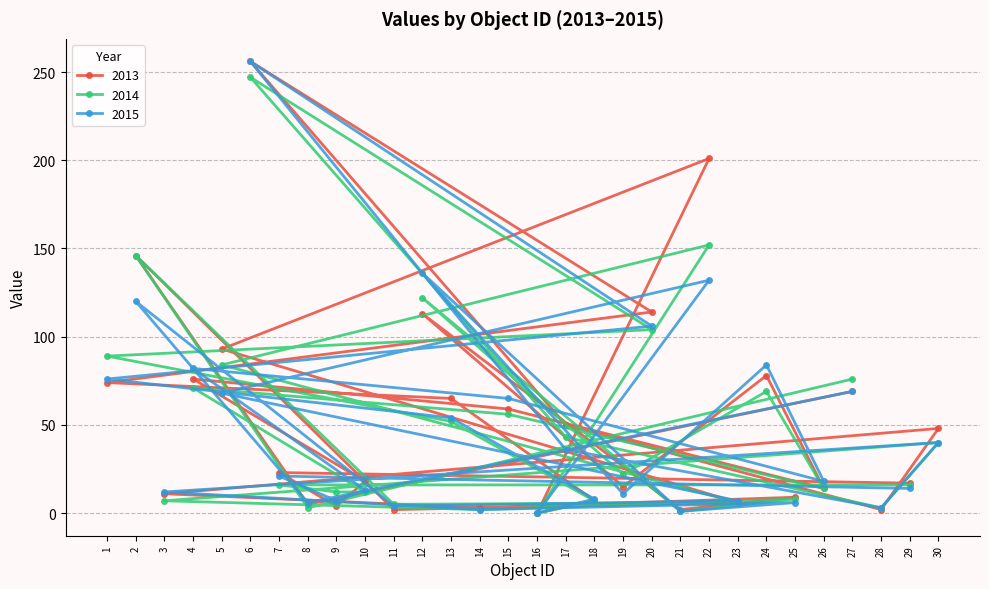

List the series in order of their overall mean, highest first.

2013, 2014, 2015